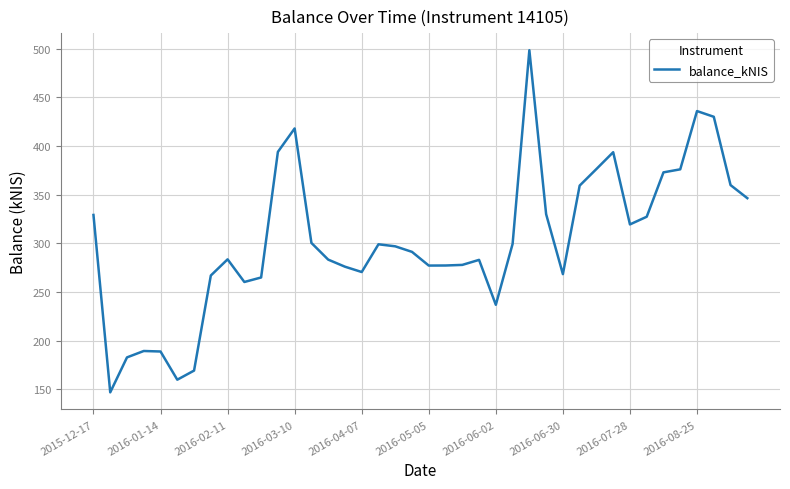

What is the difference between the maximum and minimum values?

351.4